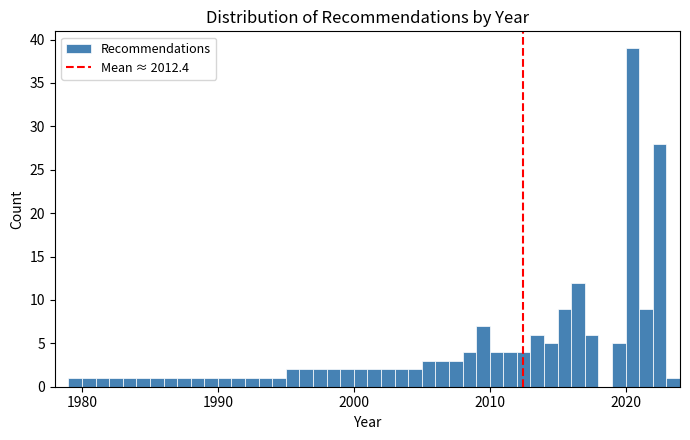

Read against the x-axis, roughly where is the centre of the tallest bar?

2021